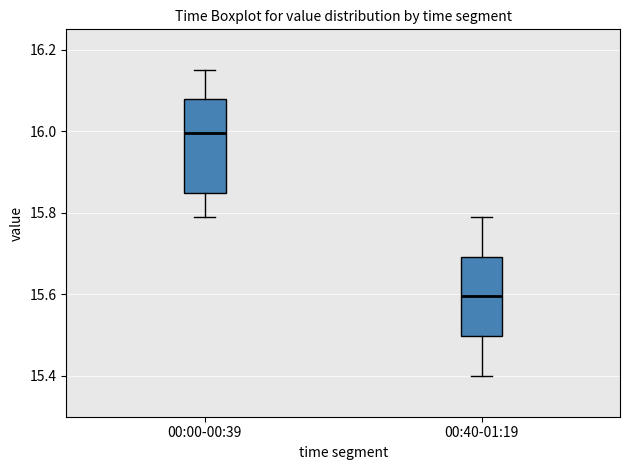

Which box's median line is the lowest?

00:40-01:19